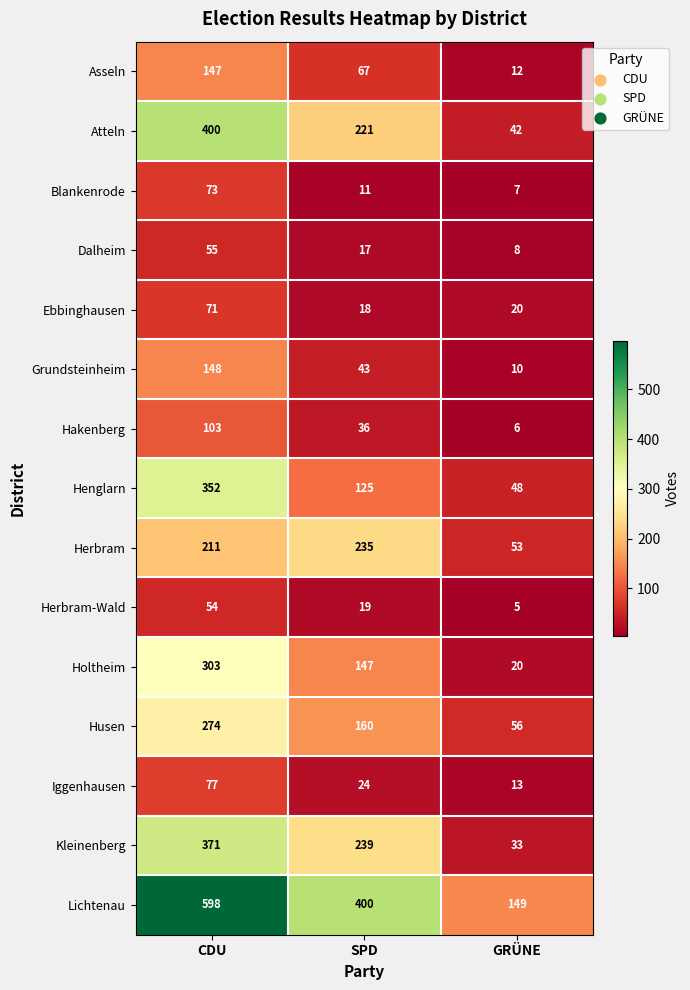

Rank the series at CDU from highest to lowest value.

Lichtenau, Atteln, Kleinenberg, Henglarn, Holtheim, Husen, Herbram, Grundsteinheim, Asseln, Hakenberg, Iggenhausen, Blankenrode, Ebbinghausen, Dalheim, Herbram-Wald